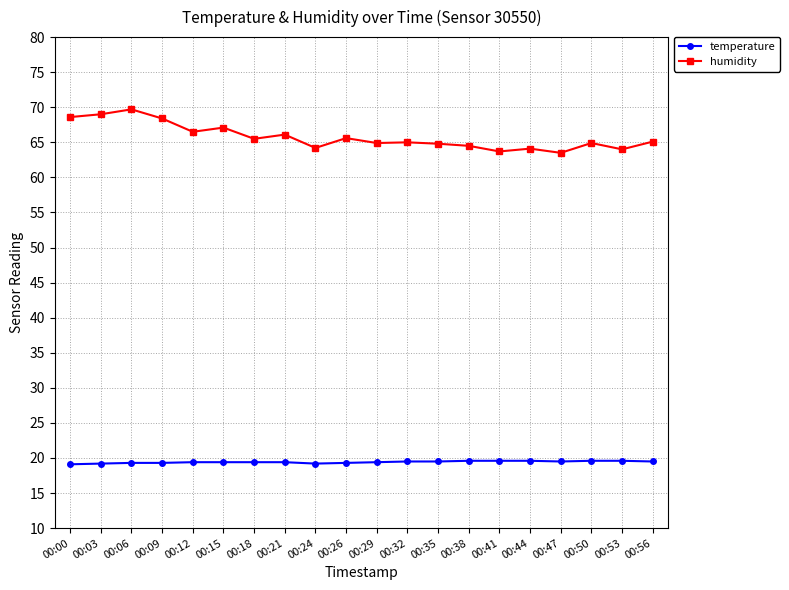

What is the spread (max minus min) of values at 00:38?

44.9